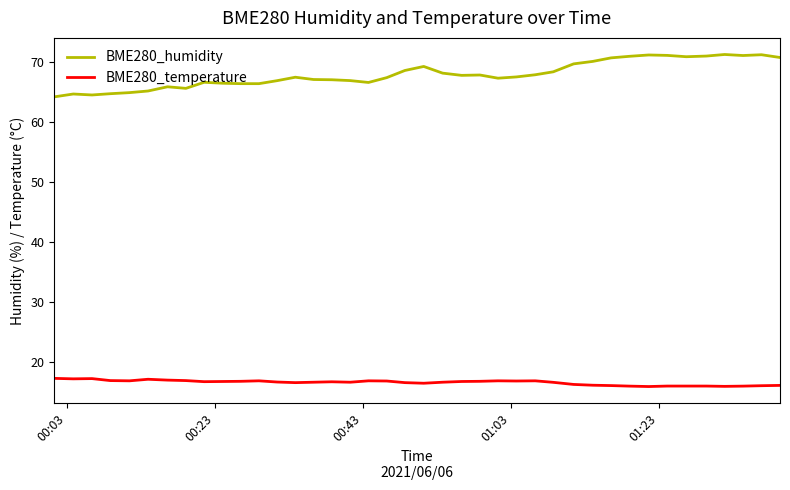

What is the minimum value shown in the chart?

16.0